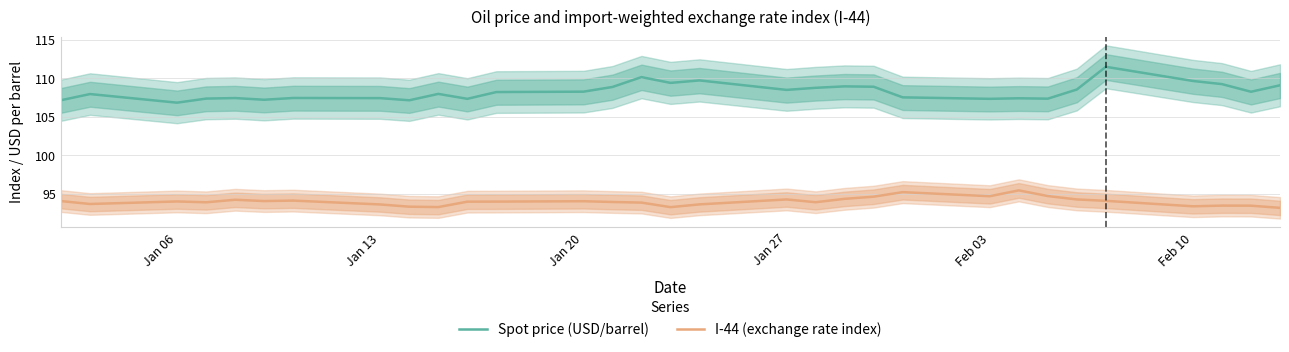

Reading right to left, what are all the values shown in this chart?

Spot price (USD/barrel): 109.1	108.2	109.2	109.6	111.5	108.5	107.3	107.4	107.3	107.5	108.9	108.9	108.8	108.5	109.7	109.4	110.1	108.9	108.2	108.2	107.3	108.0	107.1	107.4	107.4	107.2	107.4	107.3	106.8	107.9	107.1
I-44 (exchange rate index): 93.2	93.4	93.5	93.4	94.1	94.2	94.7	95.4	94.7	95.2	94.6	94.3	93.9	94.2	93.6	93.2	93.8	93.9	94.0	94.0	94.0	93.3	93.3	93.6	94.1	94.0	94.2	93.9	94.0	93.7	94.0